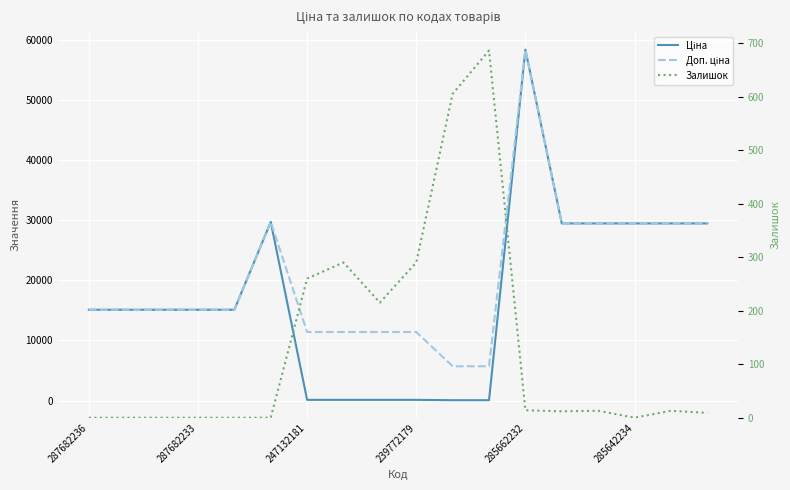

Reading left to right, transcribe all the data shown in this chart.

Ціна: 15120.0	15120.0	15120.0	15120.0	15120.0	29747.2	114.1	114.1	114.1	114.1	57.0	57.0	58426.5	29491.5	29491.5	29491.5	29491.5	29491.5
Доп. ціна: 15120.0	15120.0	15120.0	15120.0	15120.0	29747.2	11410.0	11410.0	11410.0	11410.0	5705.0	5705.0	58426.5	29491.5	29491.5	29491.5	29491.5	29491.5
Залишок: 0.0	0.0	0.0	0.0	0.0	0.0	260.0	290.0	215.0	290.0	605.0	686.0	14.0	12.0	13.0	0.0	13.0	9.0